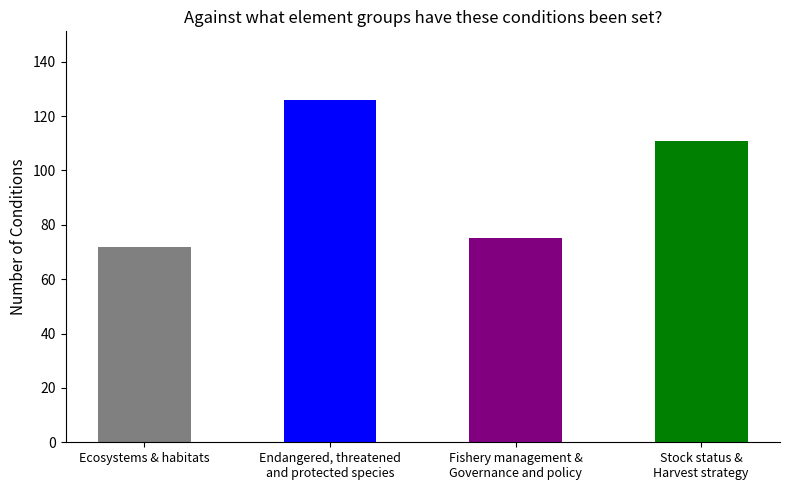

The chart shows a value of 126 at Endangered, threatened
and protected species. True or false?

True